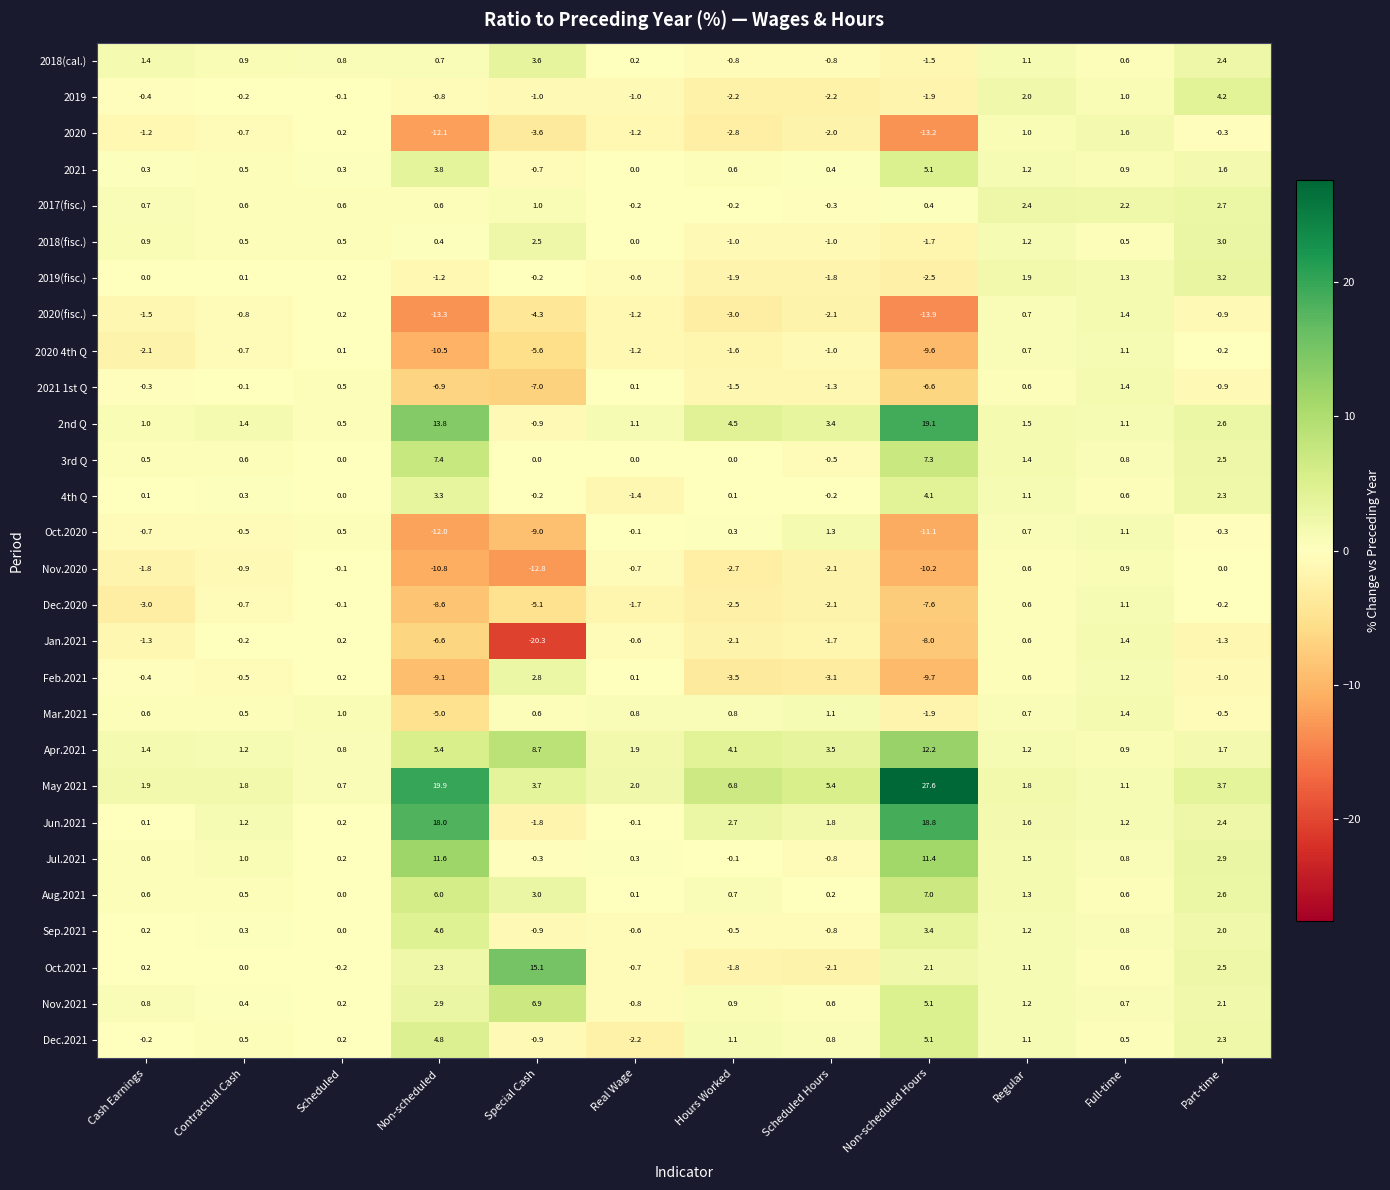

How many values in the 2019 series exceed 0?

3